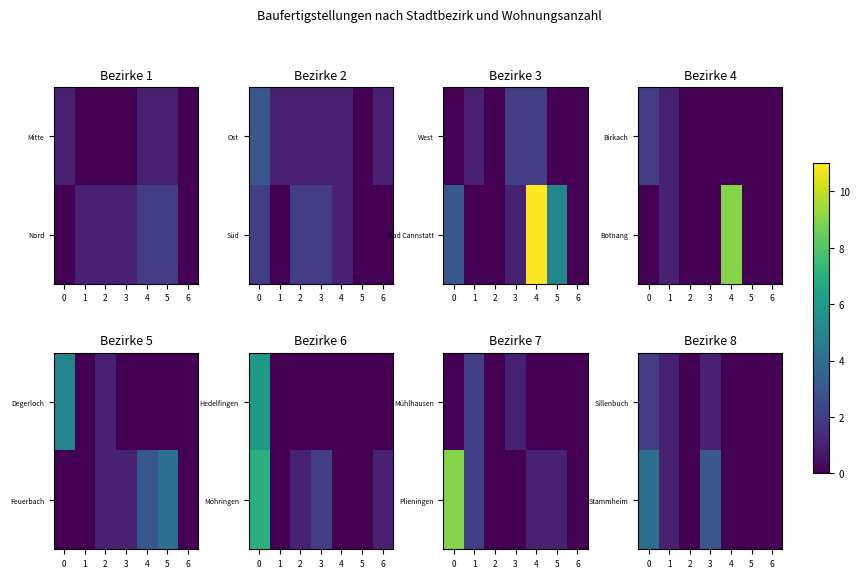

Which has a higher value, 5 or 1?

1